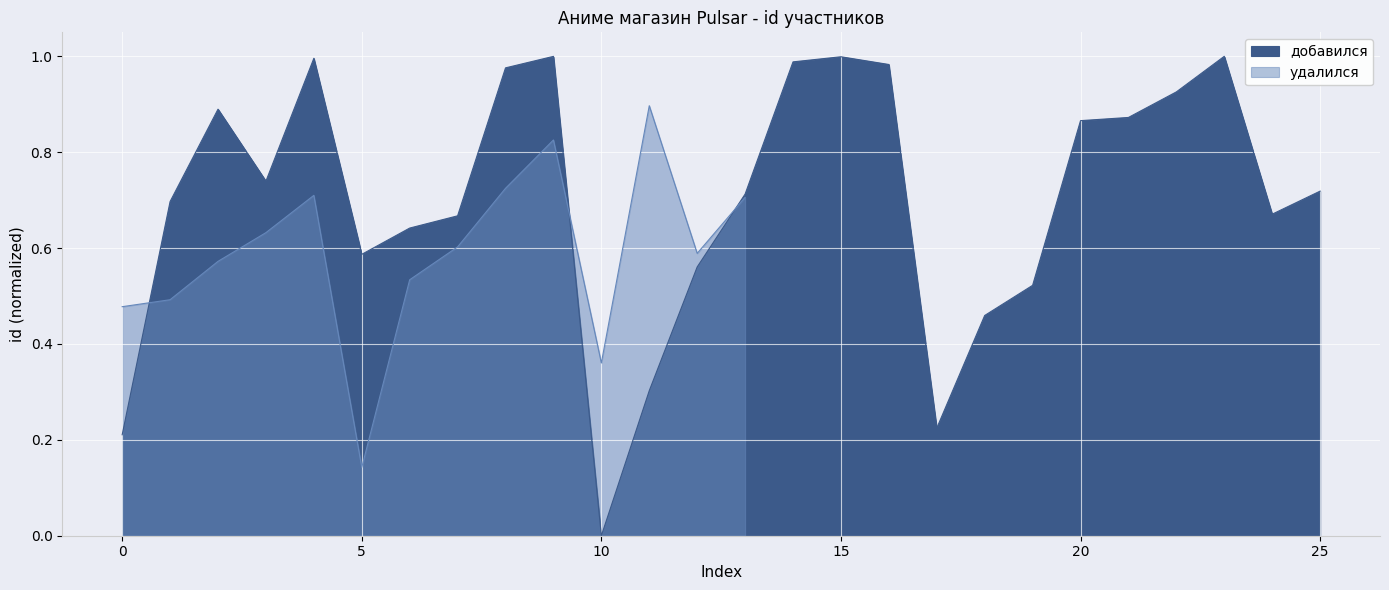

What is the label of the 14th point from the left?

13